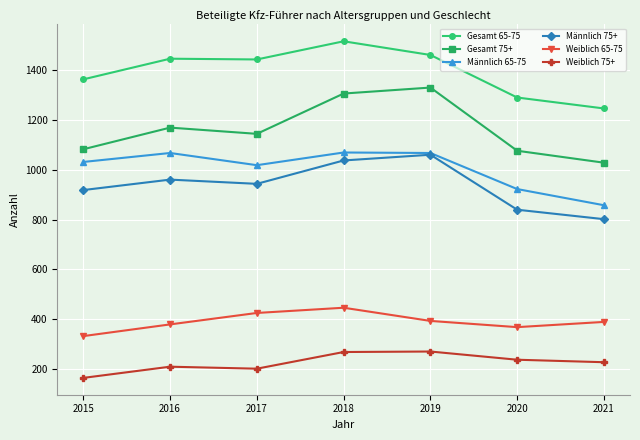

True or false: Männlich 65-75 and Gesamt 75+ cross at least once.

False